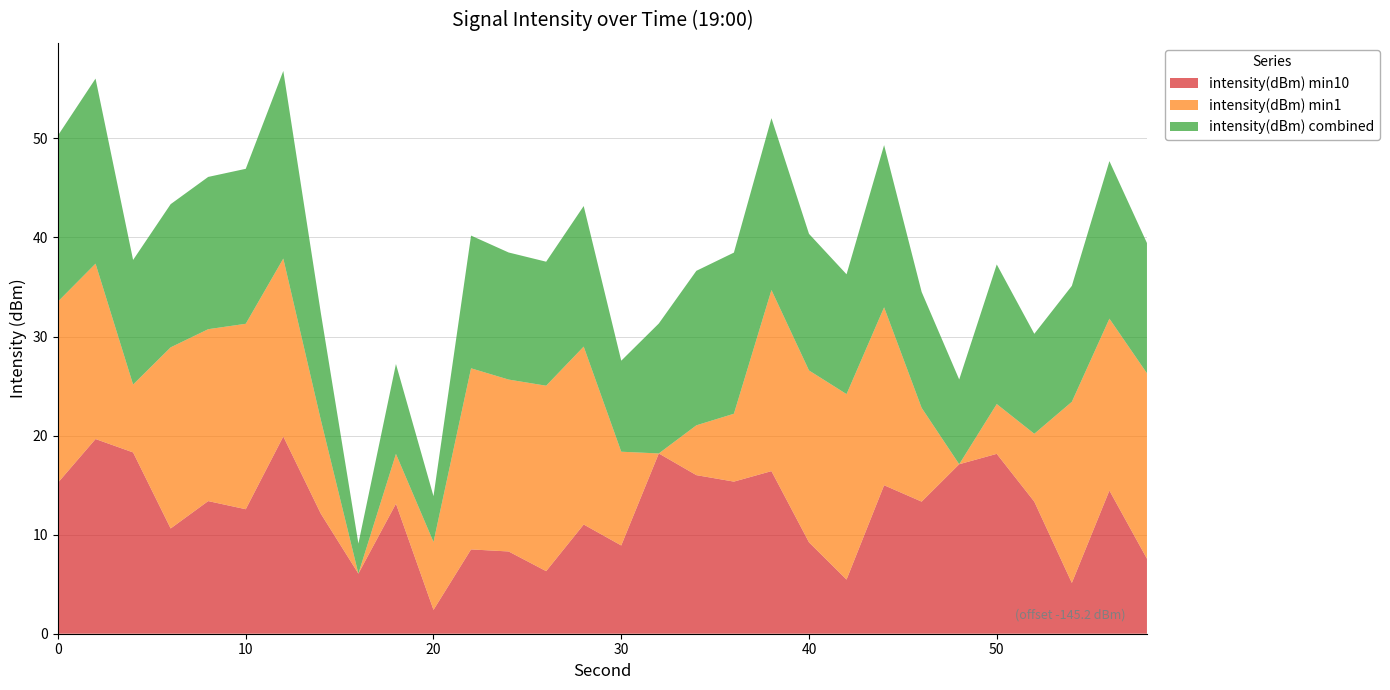

Reading left to right, what are all the values shown in this chart?

intensity(dBm) min10: 0=-129.9	2=-125.5	4=-126.9	6=-134.5	8=-131.8	10=-132.6	12=-125.2	14=-133.0	16=-139.1	18=-132.0	20=-142.7	22=-136.6	24=-136.9	26=-138.8	28=-134.1	30=-136.2	32=-127.0	34=-129.1	36=-129.8	38=-128.7	40=-135.9	42=-139.7	44=-130.2	46=-131.8	48=-128.0	50=-127.0	52=-131.8	54=-140.0	56=-130.7	58=-137.6
intensity(dBm) min1: 0=-126.9	2=-127.5	4=-138.3	6=-126.9	8=-127.8	10=-126.4	12=-127.2	14=-135.7	16=-145.2	18=-140.1	20=-138.3	22=-126.9	24=-127.8	26=-126.4	28=-127.2	30=-135.7	32=-145.2	34=-140.1	36=-138.3	38=-126.9	40=-127.8	42=-126.4	44=-127.2	46=-135.7	48=-145.2	50=-140.1	52=-138.3	54=-126.9	56=-127.8	58=-126.4
intensity(dBm) combined: 0=-128.4	2=-126.5	4=-132.6	6=-130.7	8=-129.8	10=-129.5	12=-126.2	14=-134.4	16=-142.1	18=-136.1	20=-140.5	22=-131.8	24=-132.3	26=-132.6	28=-131.0	30=-136.0	32=-132.0	34=-129.6	36=-128.9	38=-127.8	40=-131.4	42=-133.1	44=-128.8	46=-133.5	48=-136.6	50=-131.1	52=-135.1	54=-133.5	56=-129.3	58=-132.0